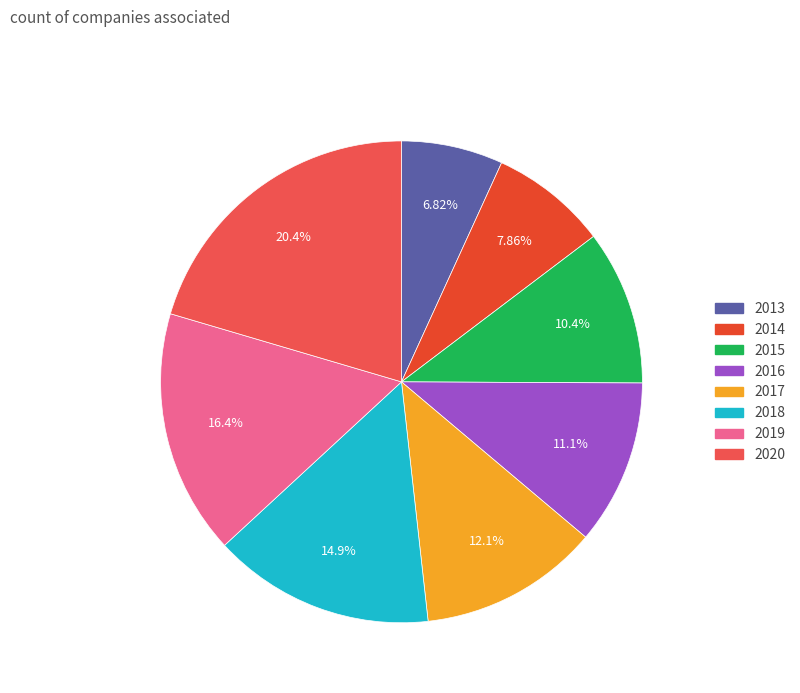

To the nearest percent, what is the average slice percentage?

12%